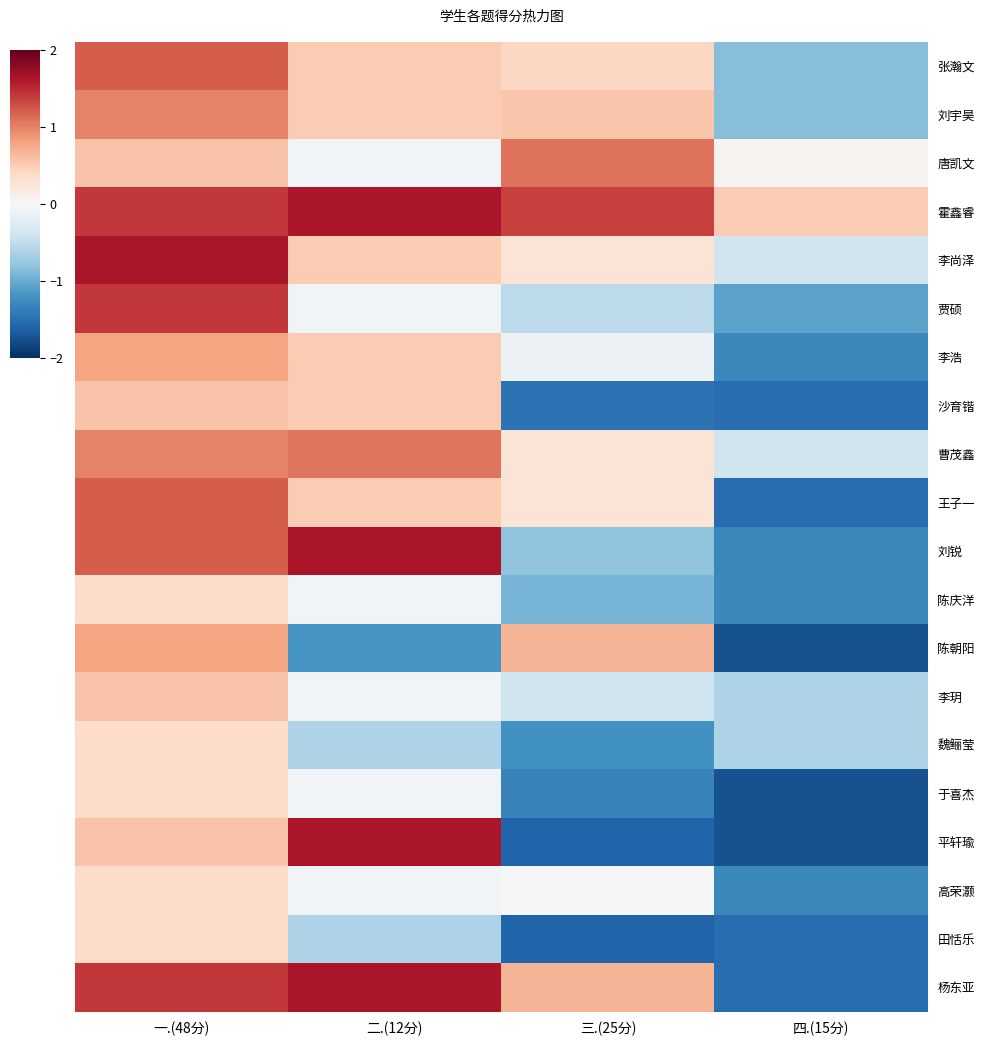

Which series has the largest total across all categories?

霍鑫睿